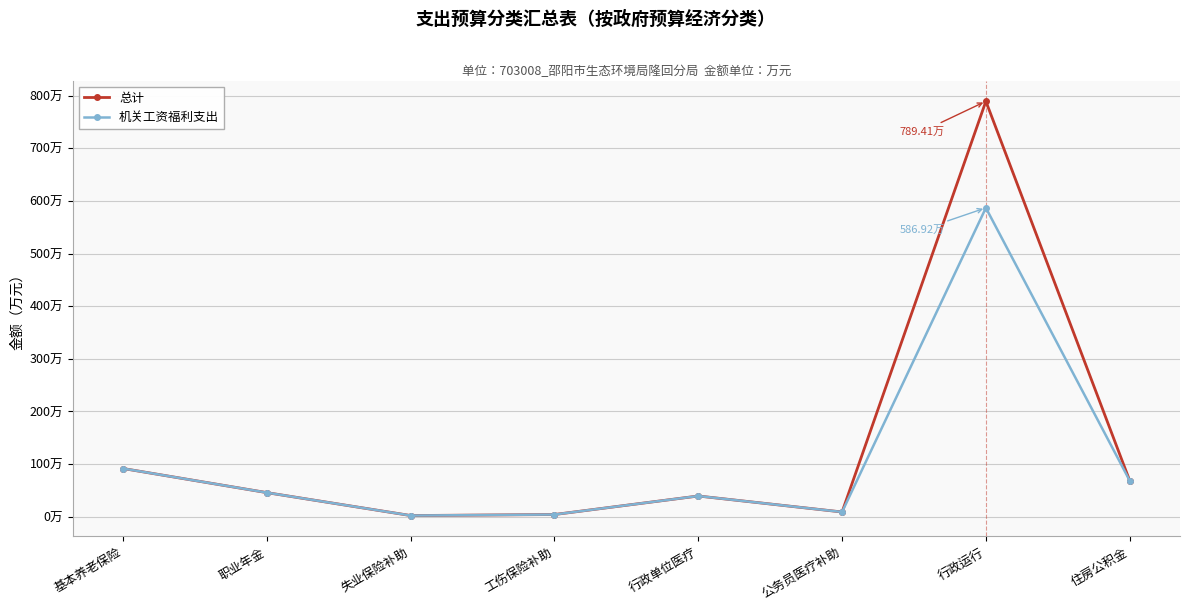

What is the difference between the 机关工资福利支出 values at 住房公积金 and 基本养老保险?

22.9